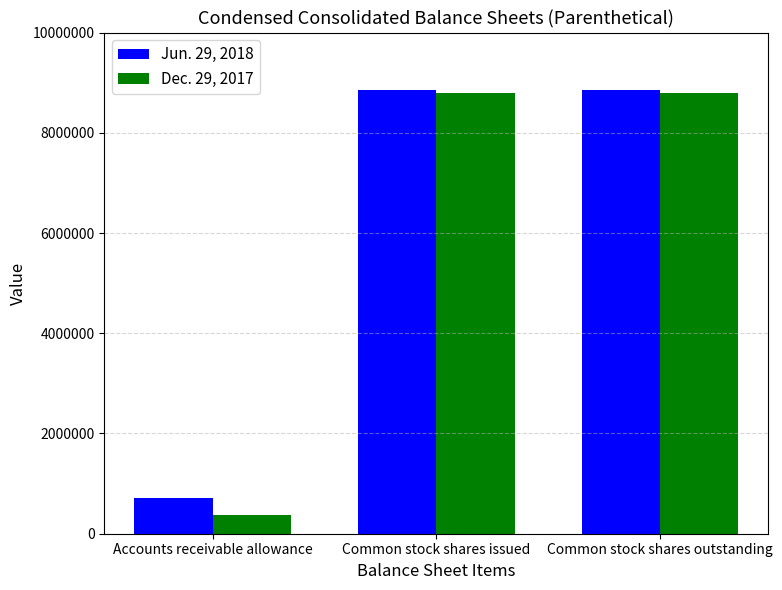

Does the chart contain any negative values?

No